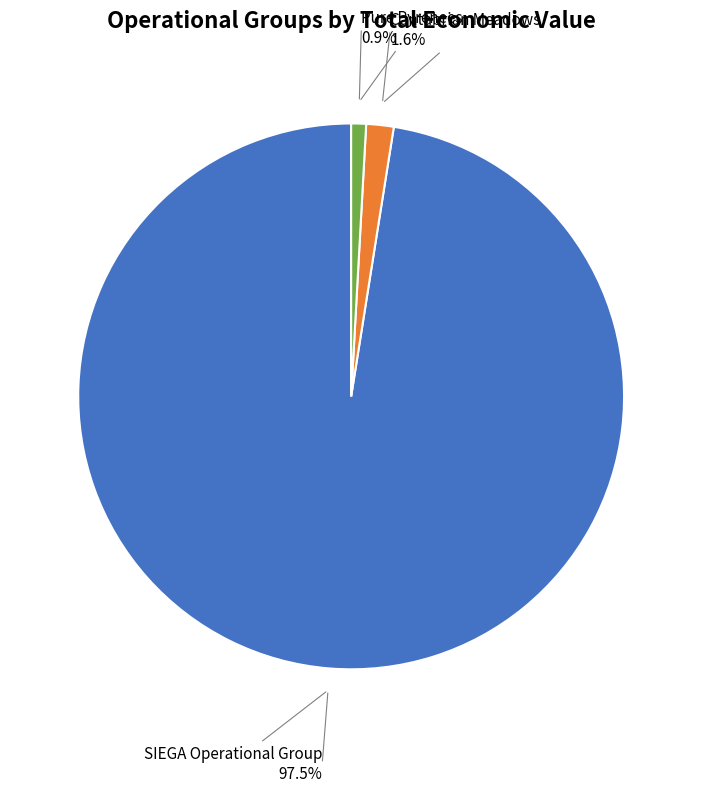

Is there a majority slice in this chart?

Yes